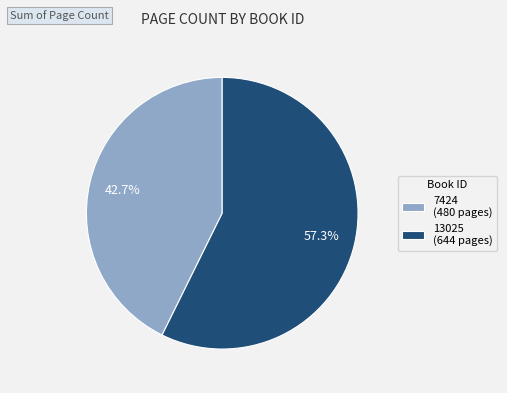

Which slice is the largest?

13025